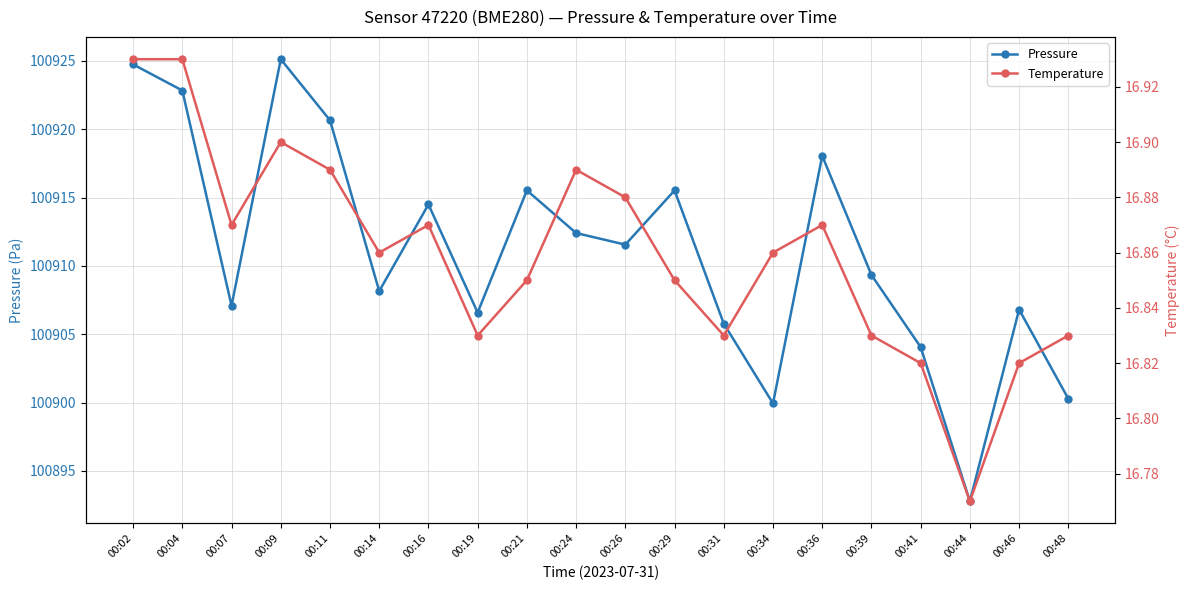

True or false: Temperature has a value of 24.3 at 00:31.

False